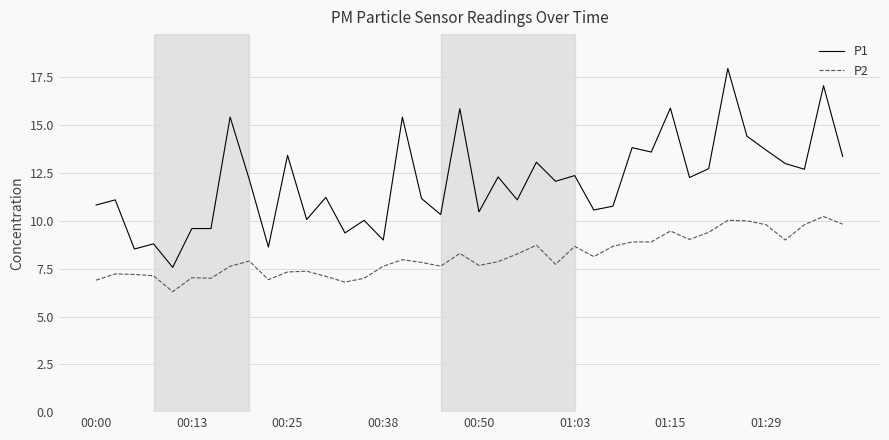

Which series has the largest range (max minus min)?

P1